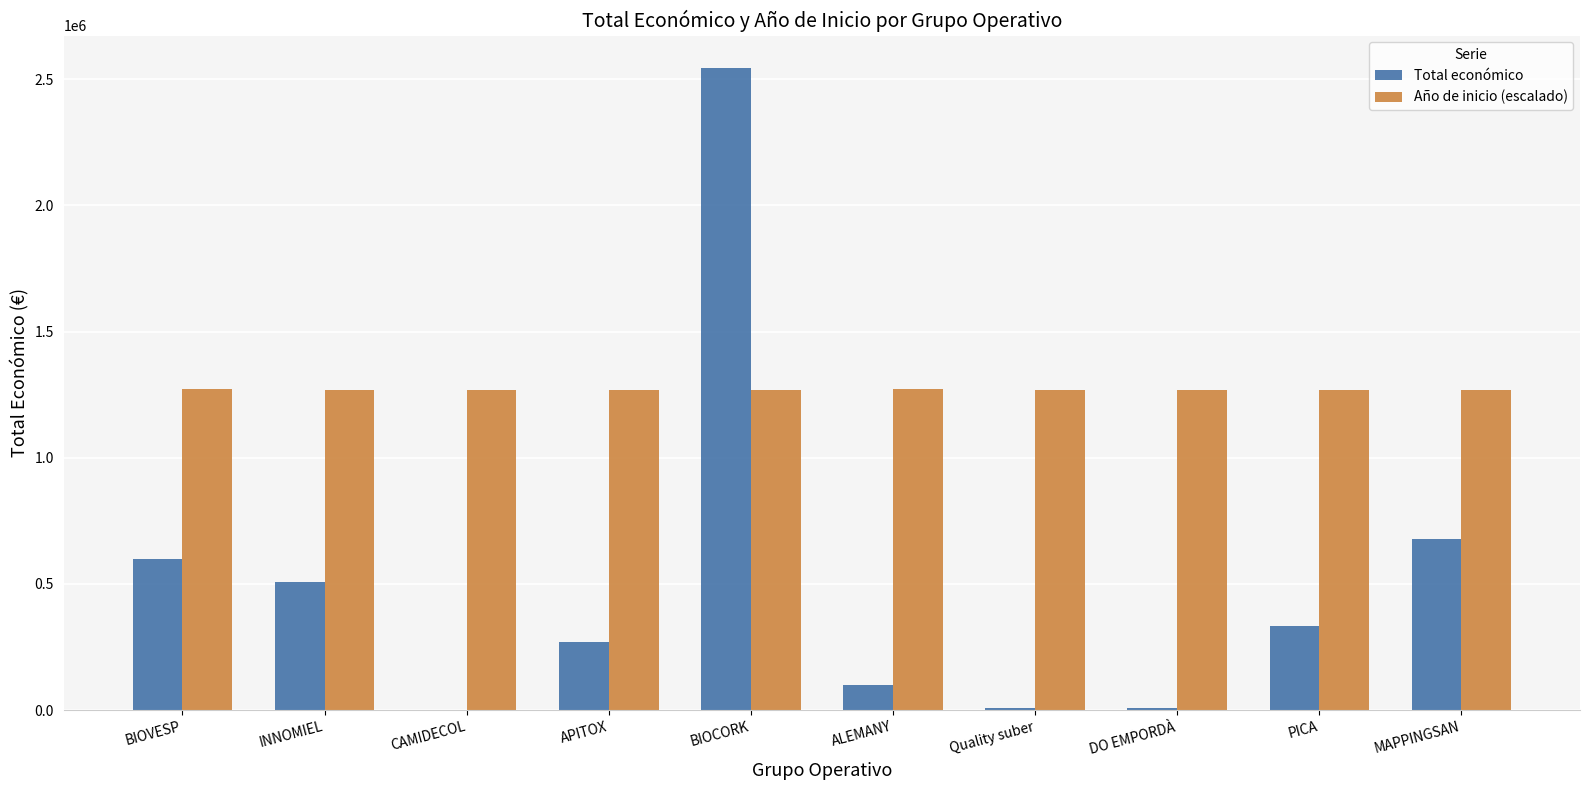

What is the sum of the Total económico values at INNOMIEL and MAPPINGSAN?

1185515.0